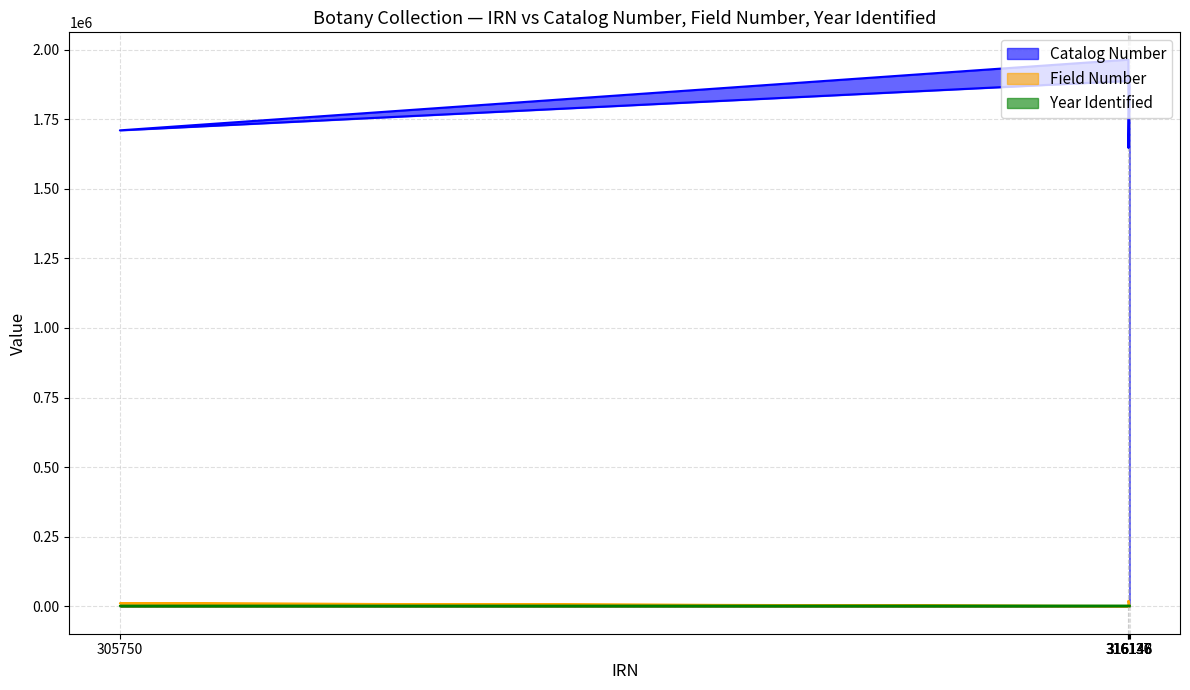

What is the difference between the Year Identified values at 305750 and 316146?

34